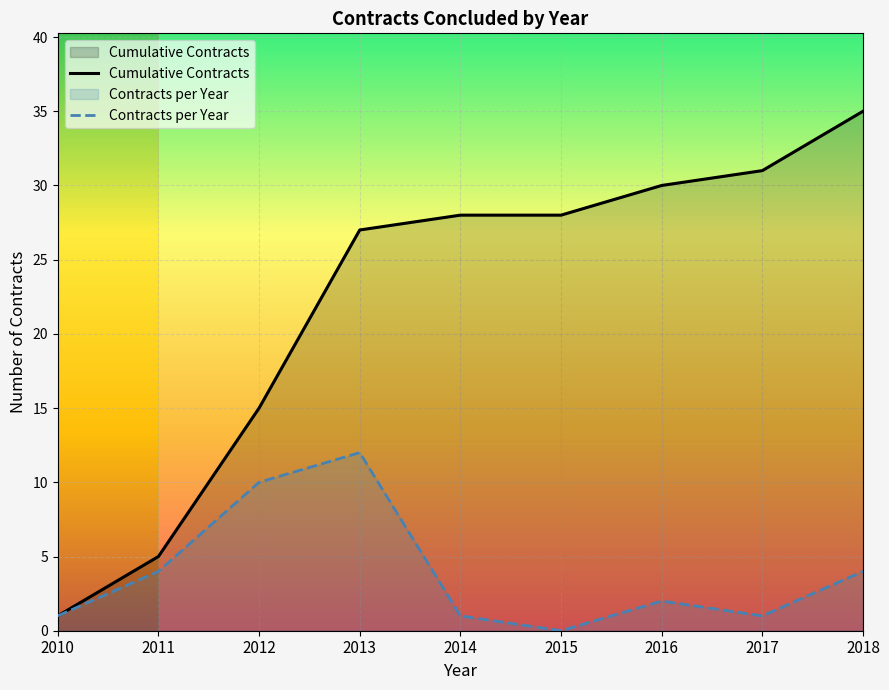

Rank the series by their maximum value, from lowest to highest.

Contracts per Year, Cumulative Contracts